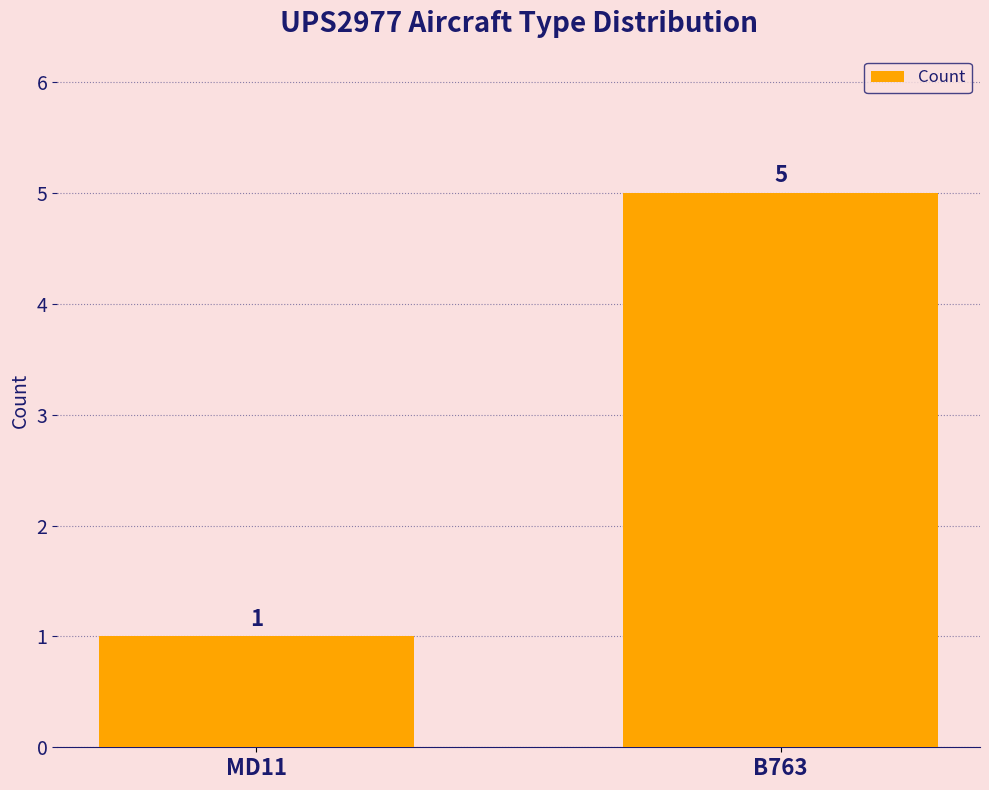

How many bars are there in total?

2